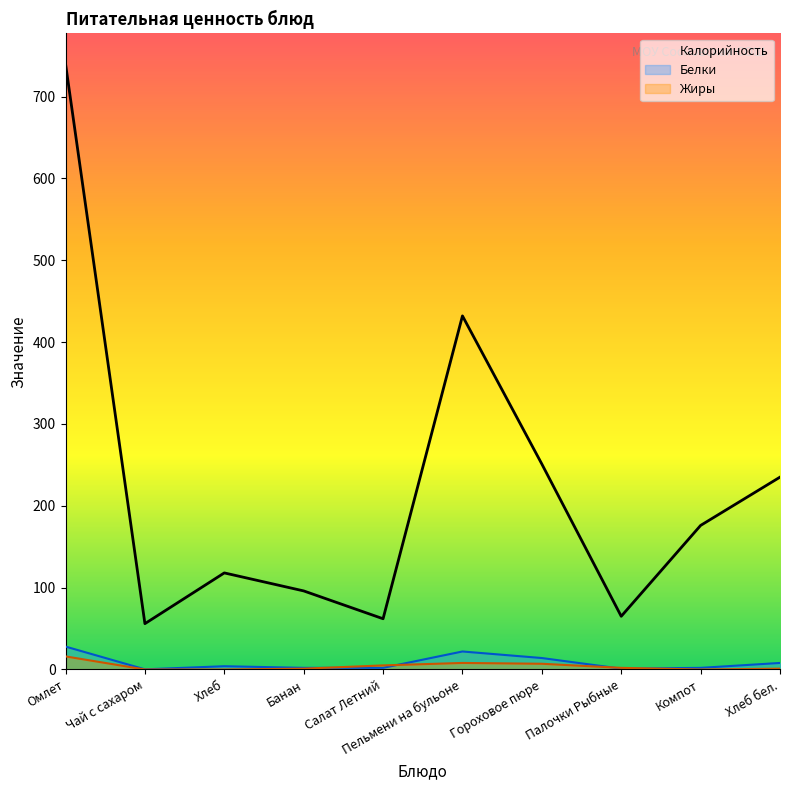

At which label does Жиры reach its peak?

Омлет